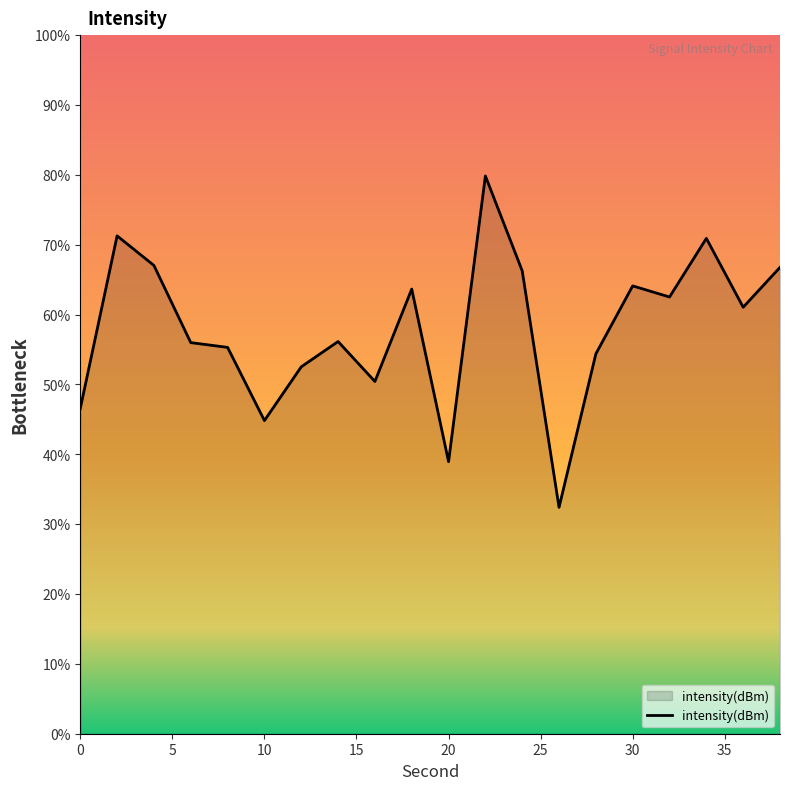

What is the difference between the maximum and minimum values?

47.4